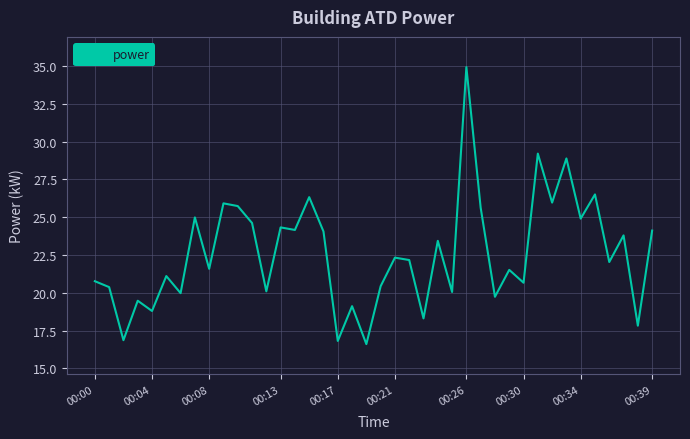

What is the minimum value shown in the chart?

16.6